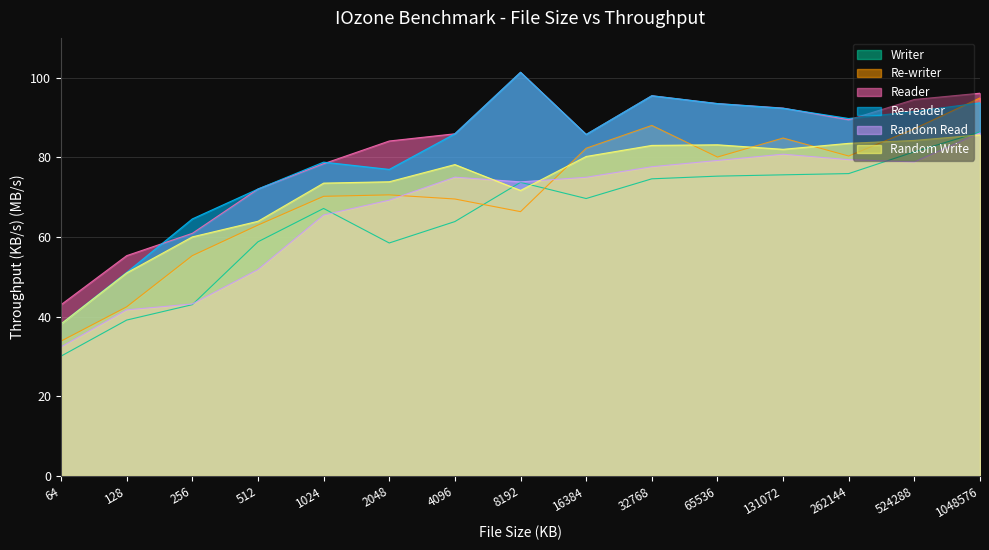

List the series in order of their peak value, lowest first.

Random Write, Random Read, Writer, Re-writer, Reader, Re-reader